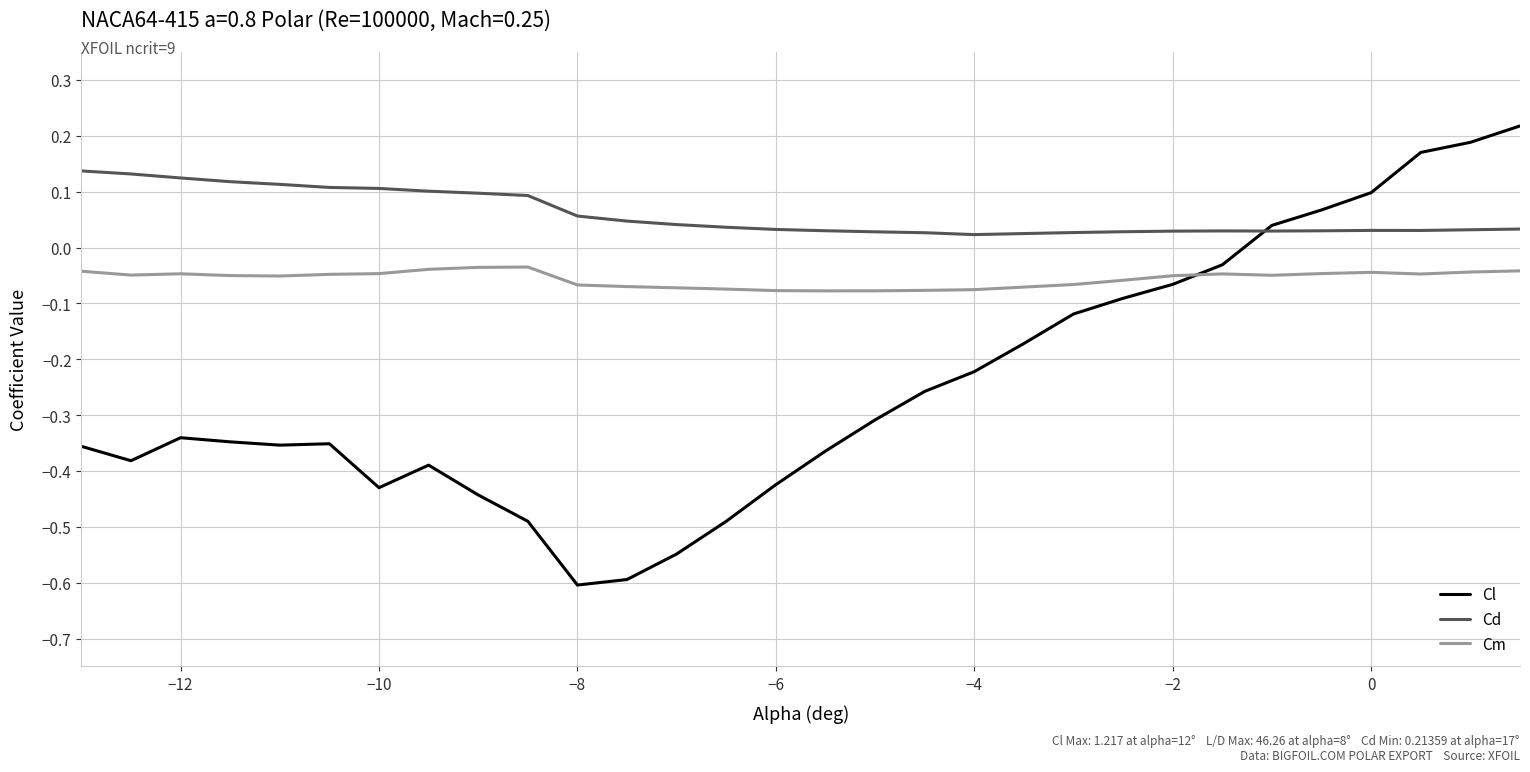

Is this an area chart (filled region under the line)?

No